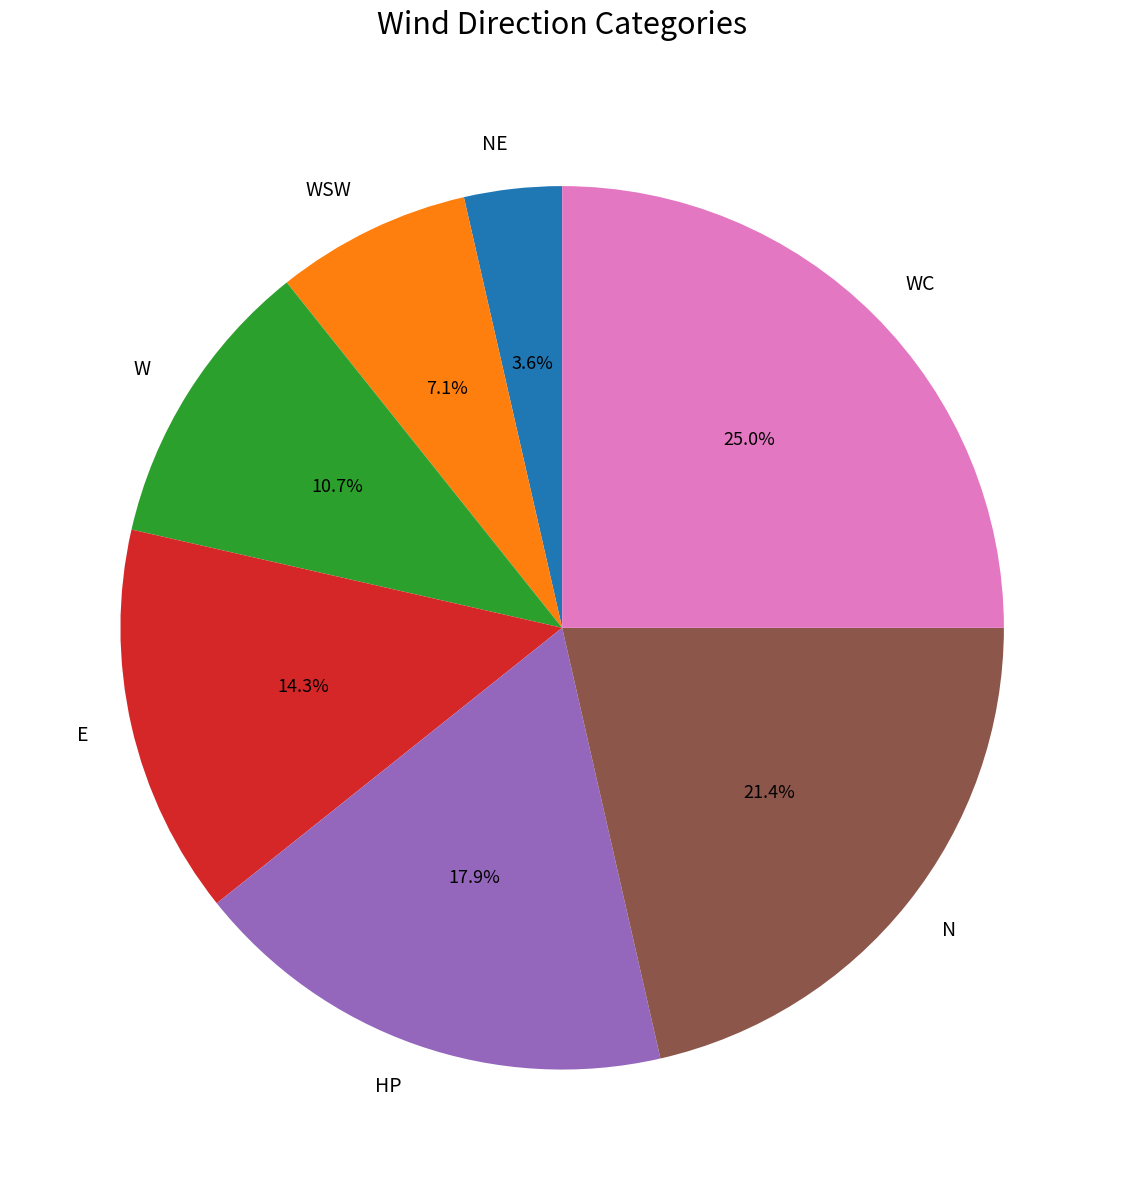

Which category has the smallest portion of the pie?

NE